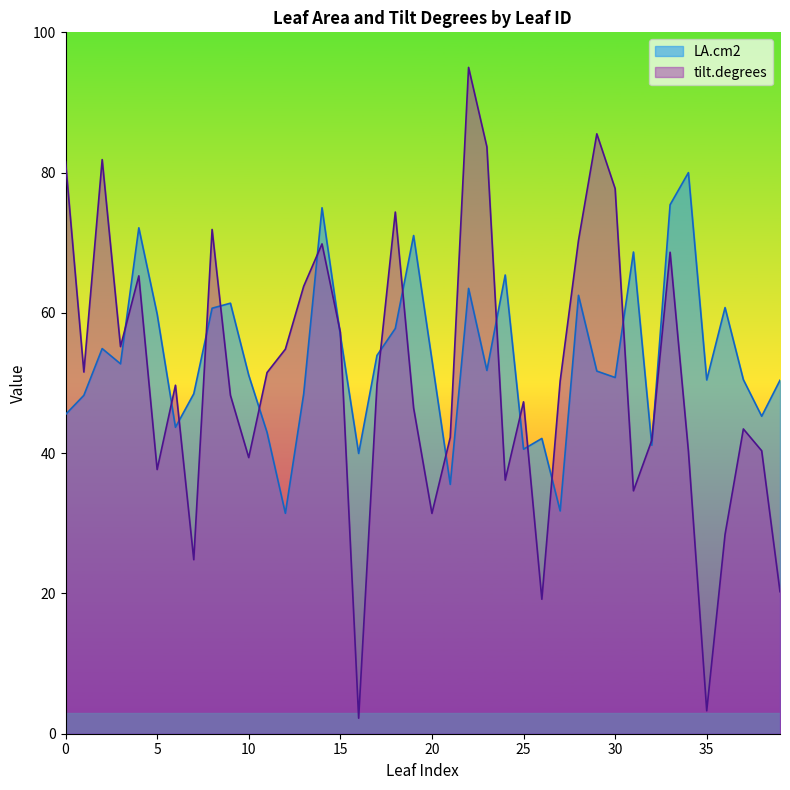

Count the number of data series in this chart.

2